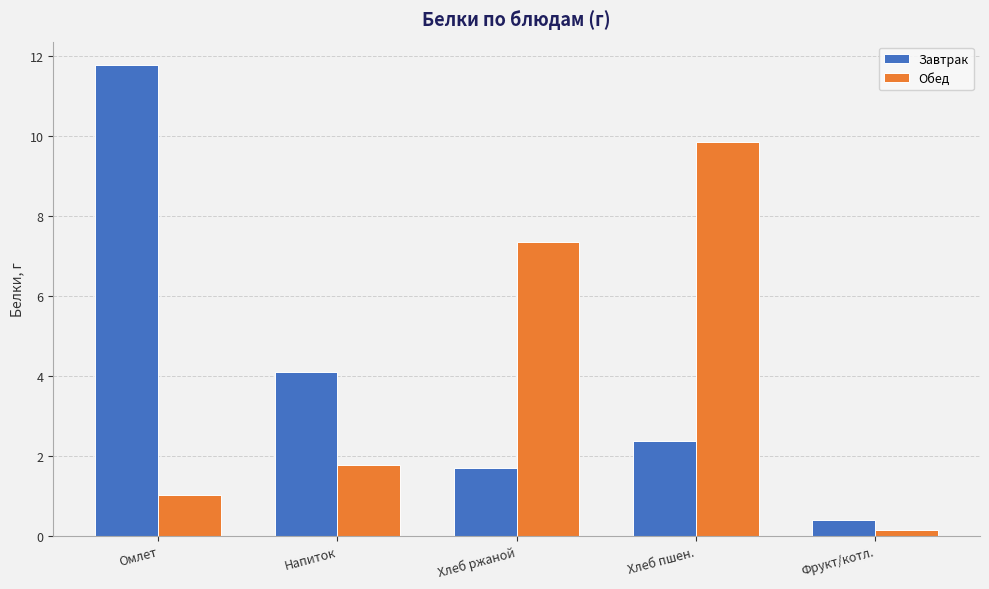

What position from the left is Фрукт/котл.?

5